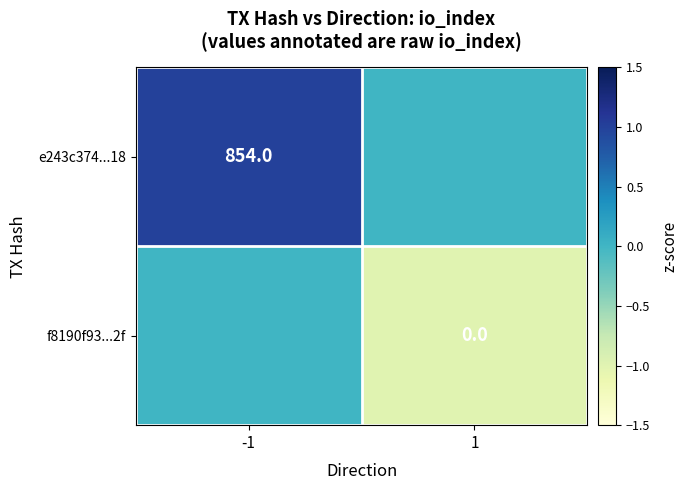

True or false: e243c374...18 has a value of 854 at -1.

True